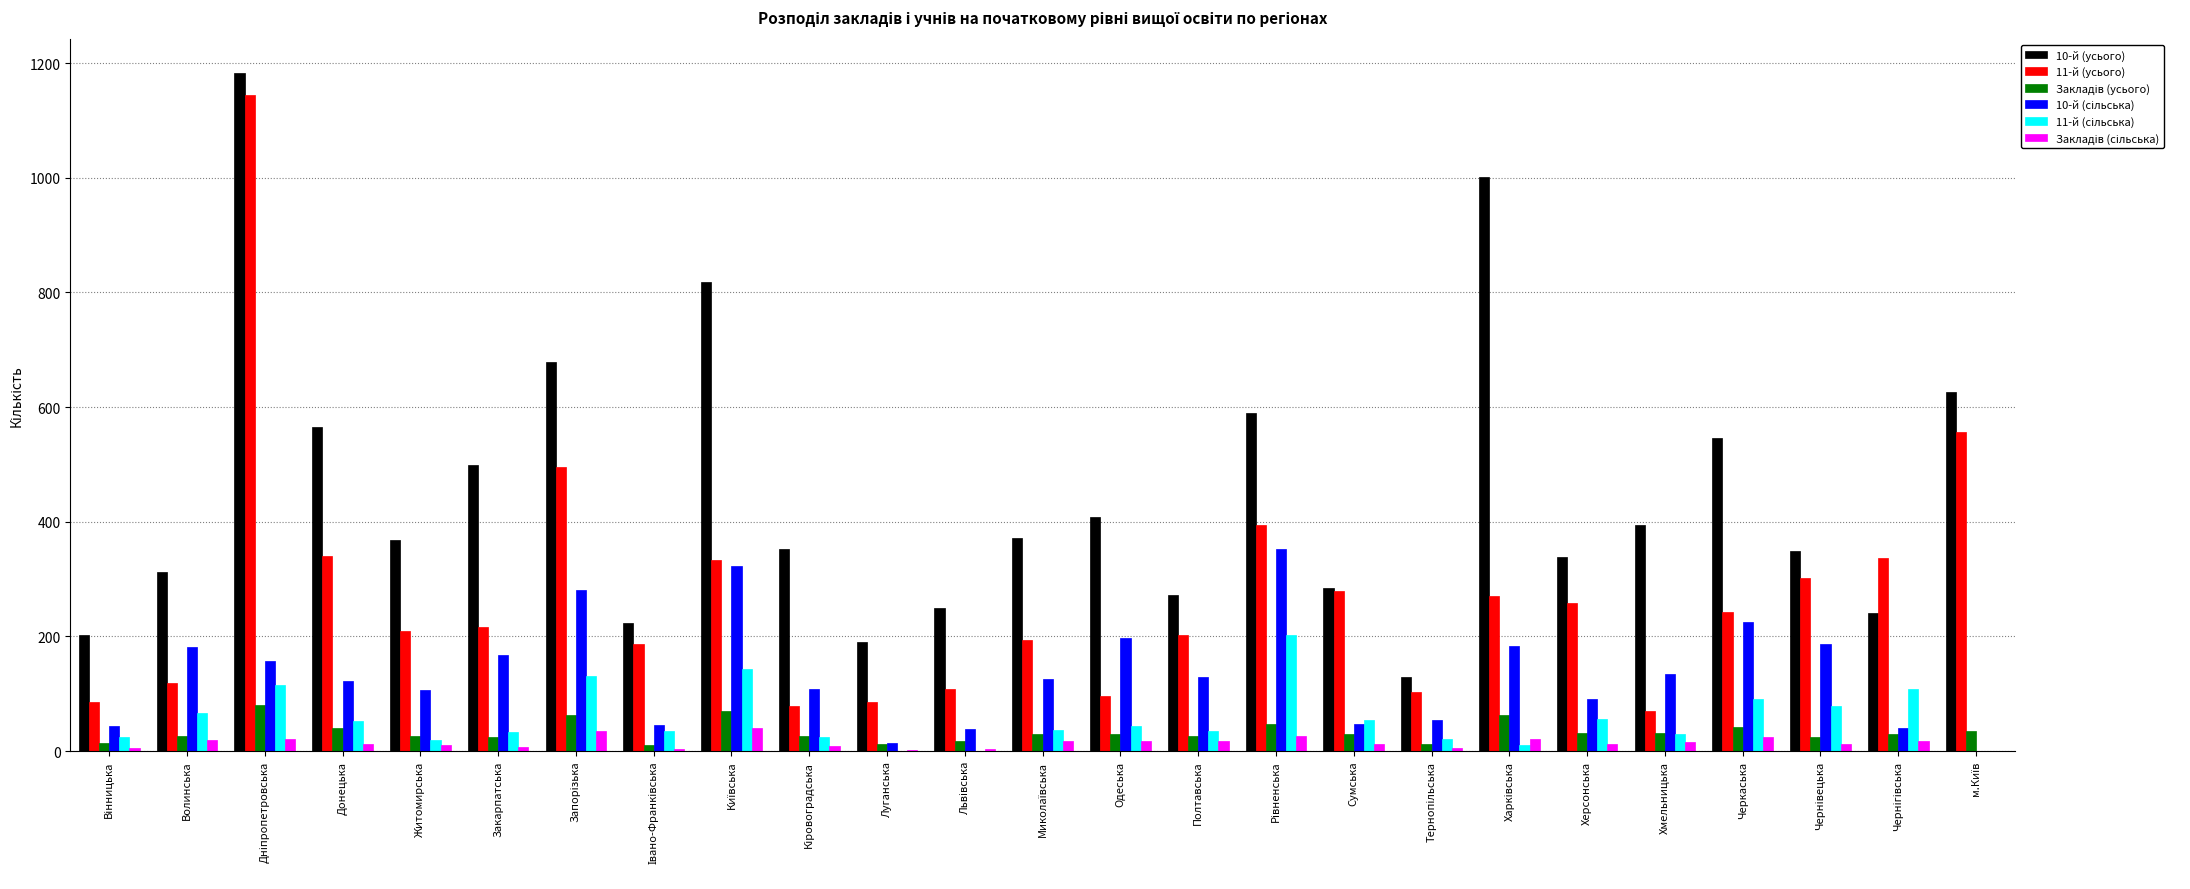

Which series has the largest total across all categories?

10-й (усього)